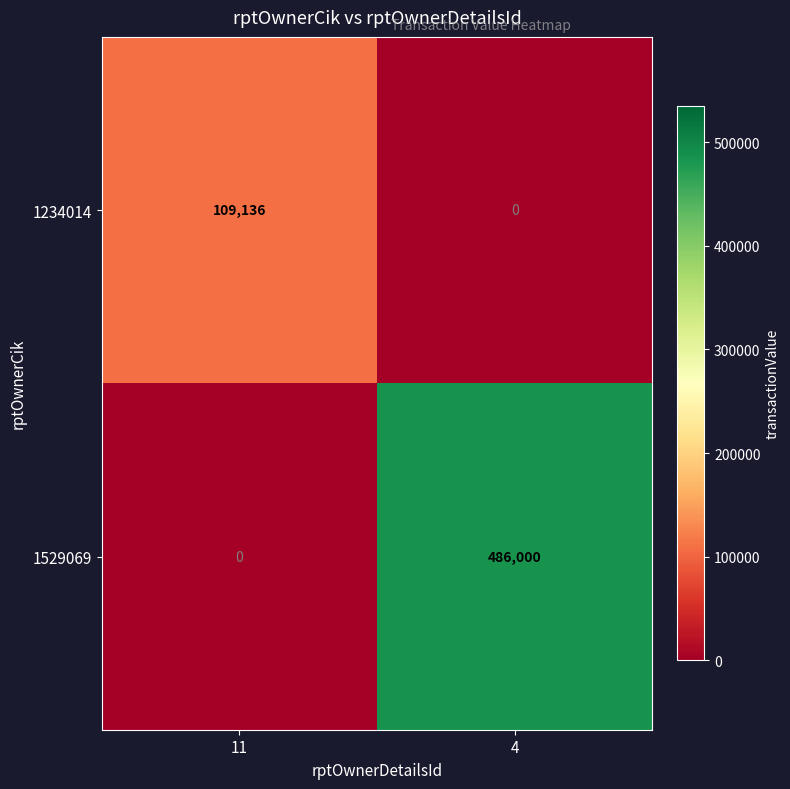

List the series in order of their overall mean, highest first.

1529069, 1234014